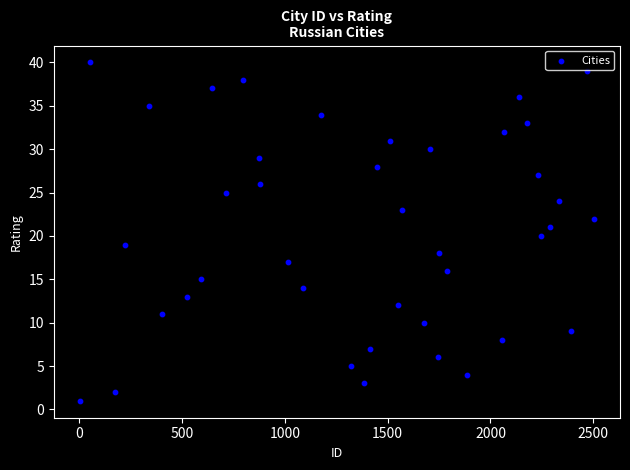

What is the range of Y values (max minus min)?

39